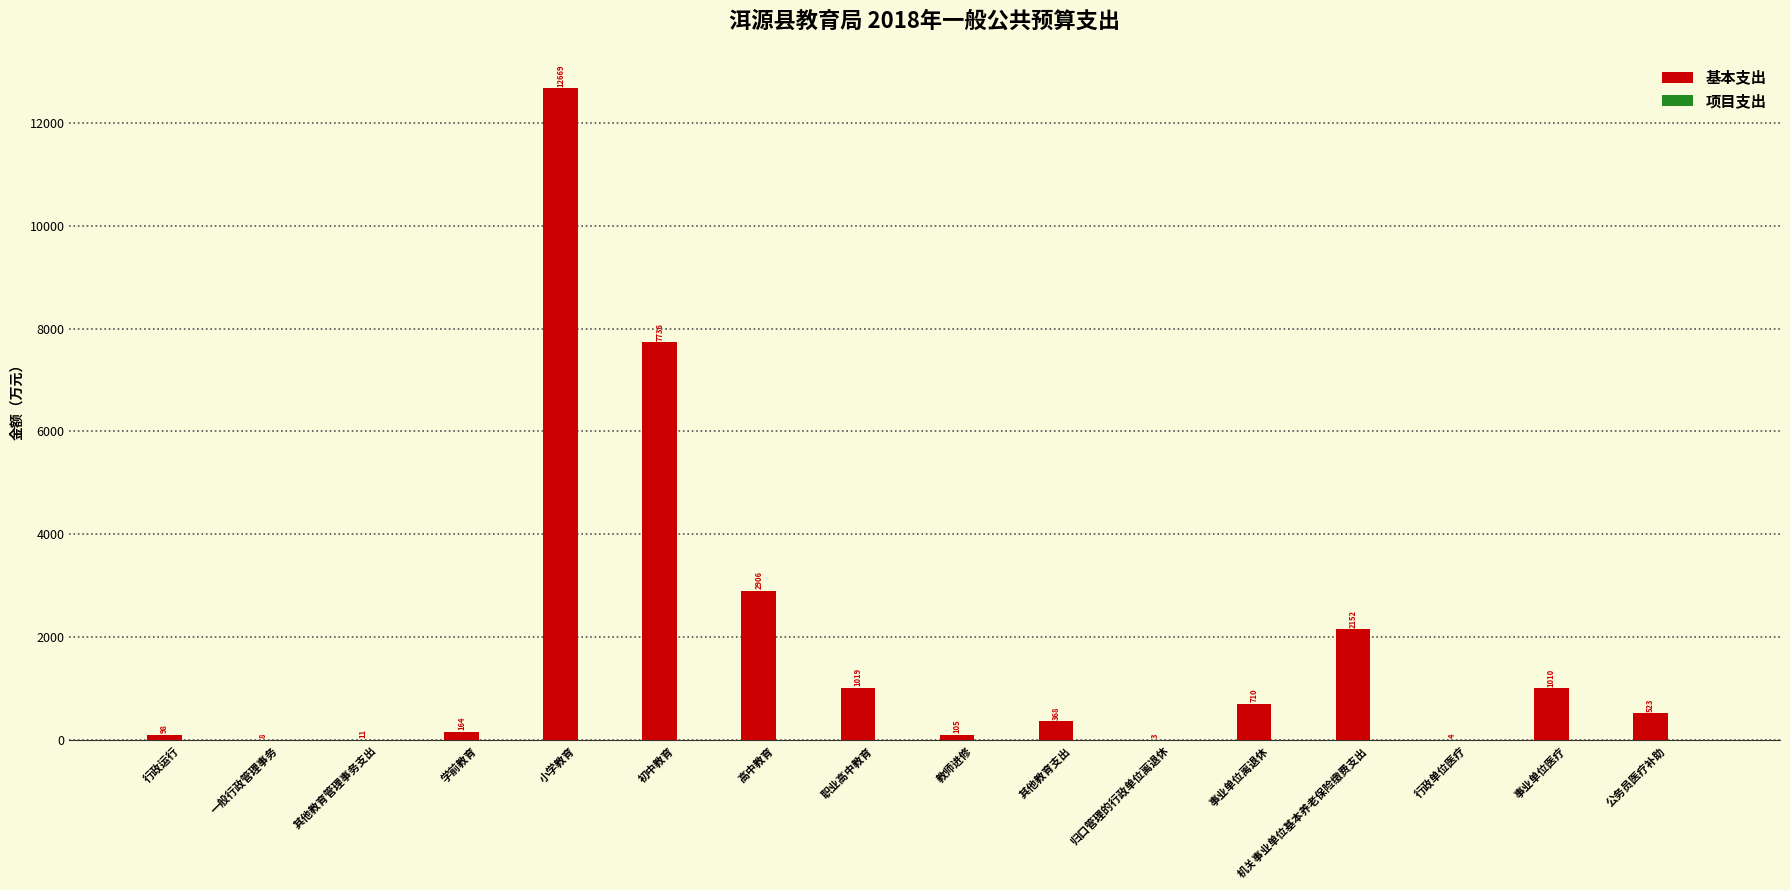

At which label does the data first exceed 522?

小学教育